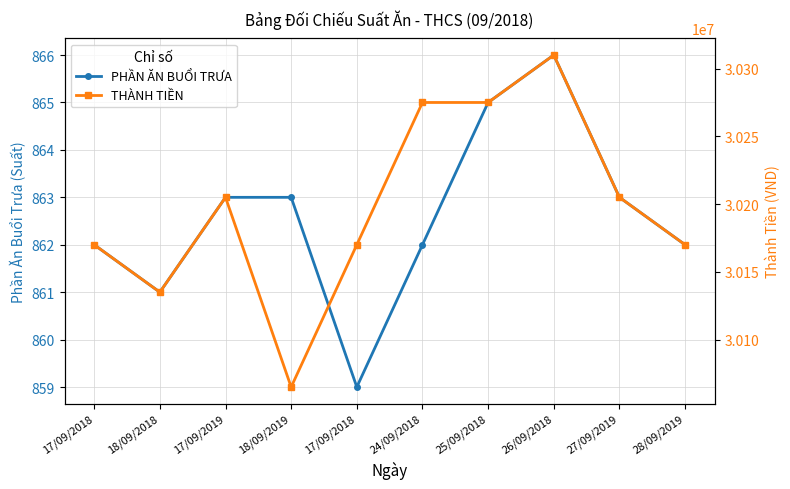

At how many categories does at least one series exceed 11130118?

10